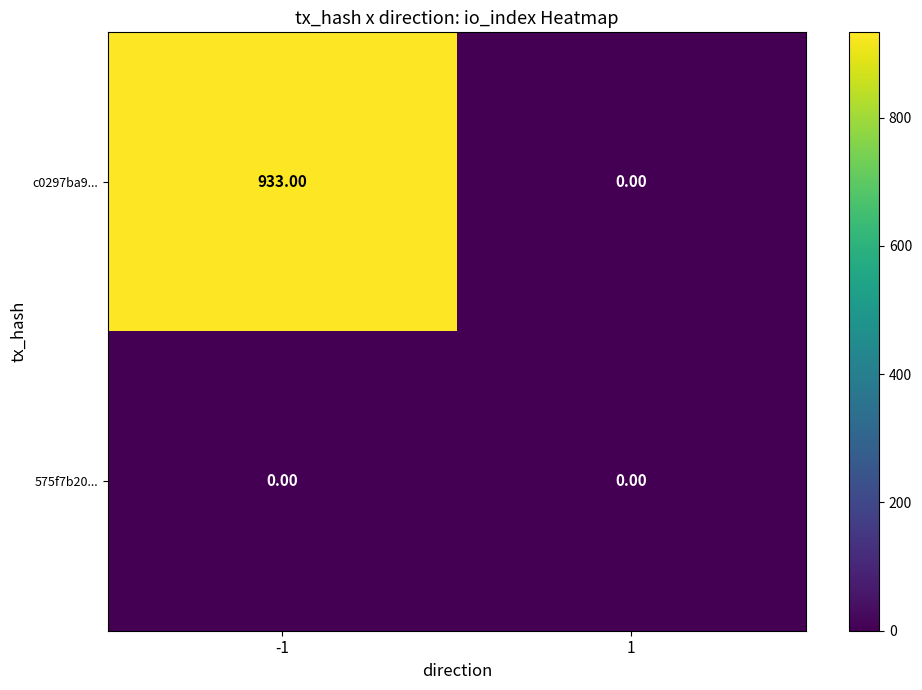

Which series has the largest range (max minus min)?

c0297ba9...